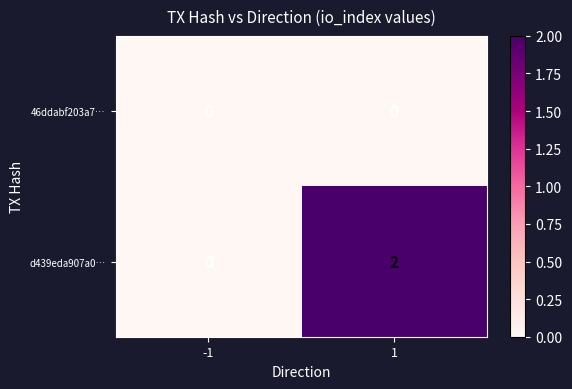

Which series has the widest spread of values?

d439eda907a0…